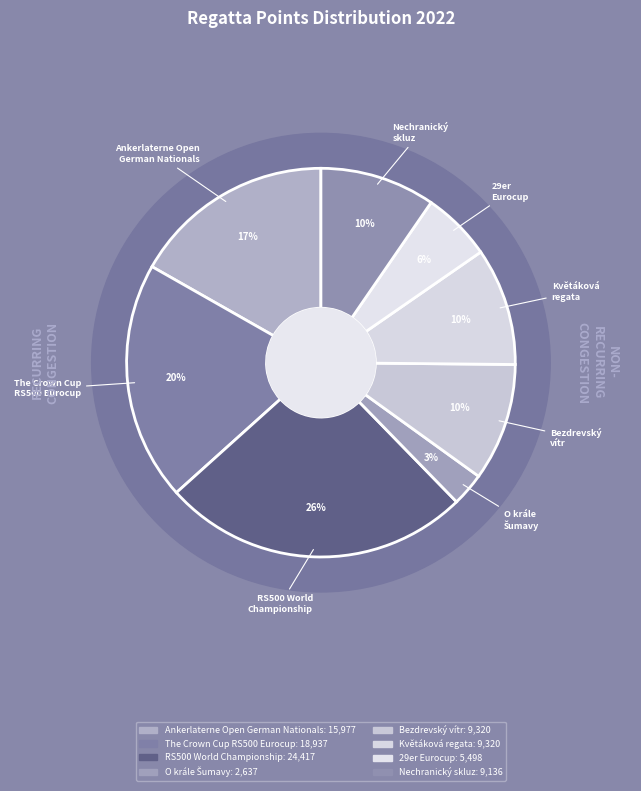

Does any single category account for the majority?

No